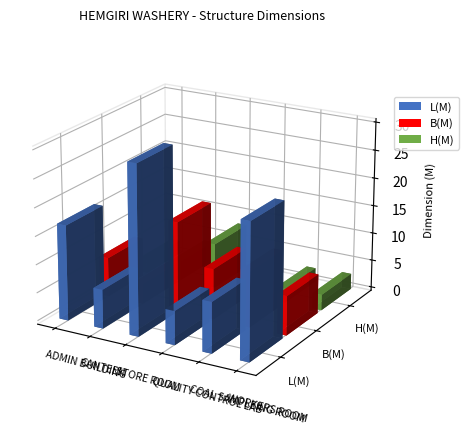

How many data points in B(M) are above 9?

2